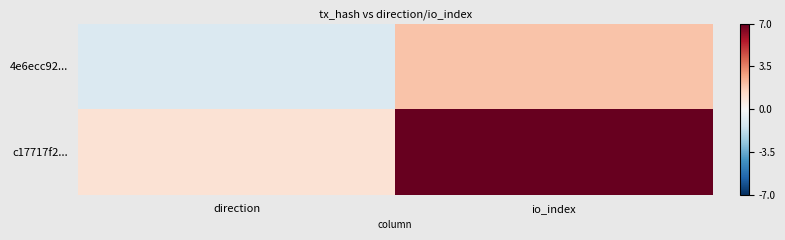

Which series has the largest total across all categories?

c17717f2...